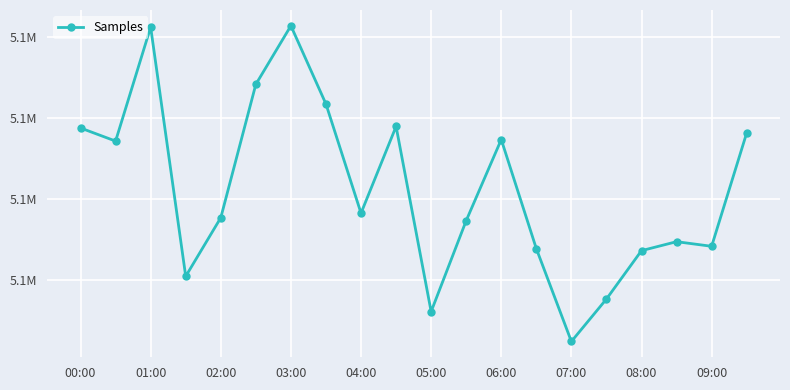

Does the chart have visible grid lines?

Yes